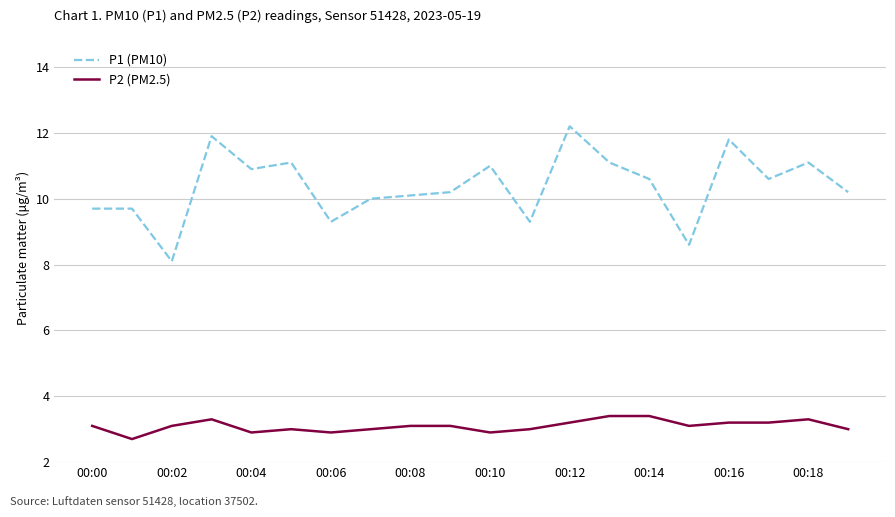

What are all the series names shown in the legend?

P1 (PM10), P2 (PM2.5)